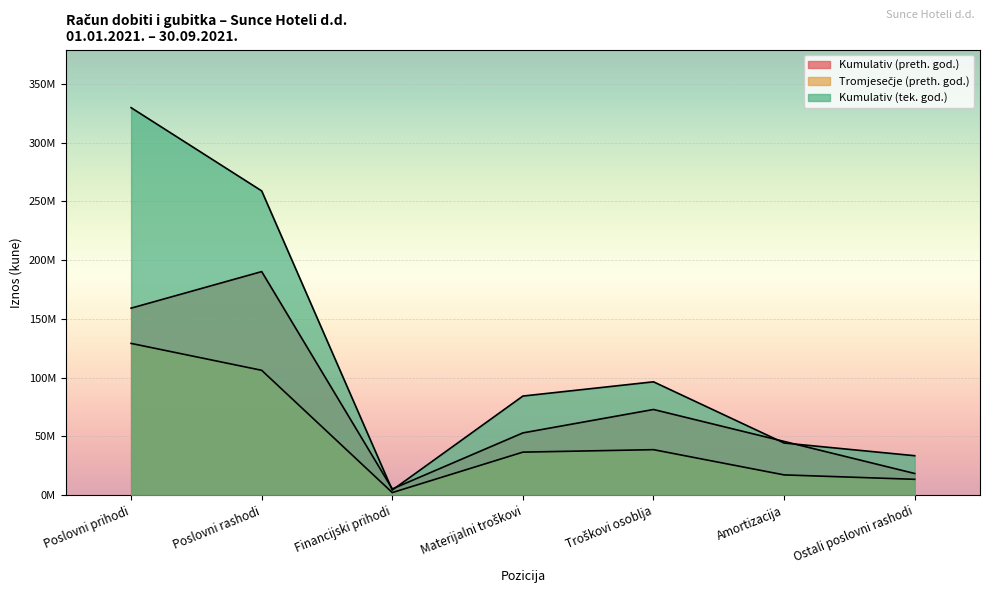

Which category has the highest value in the Tromjesečje (preth. god.) series?

Poslovni prihodi